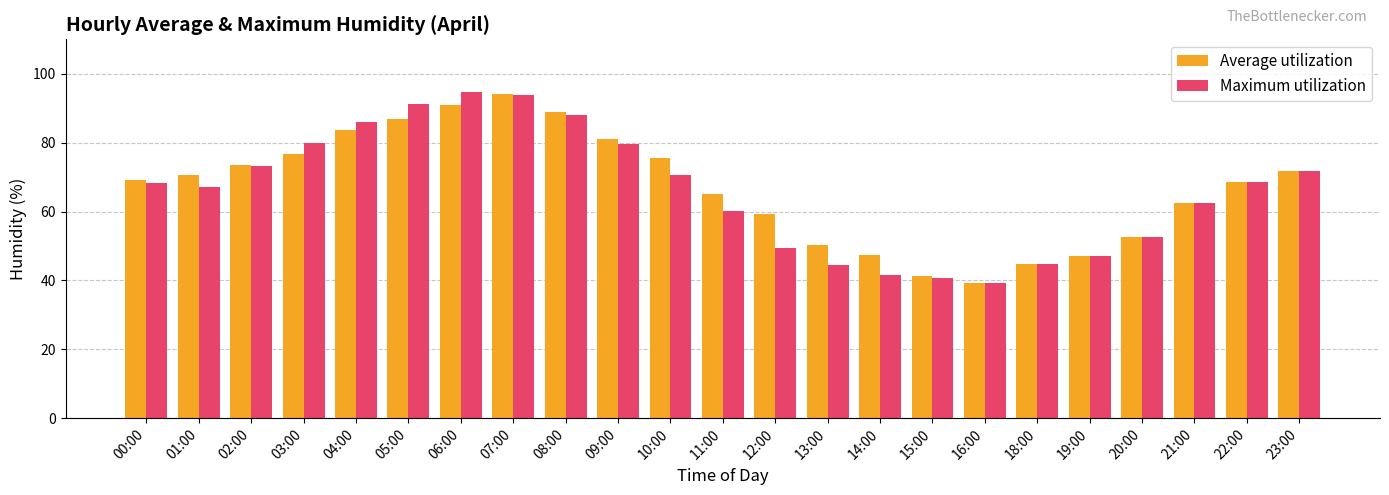

Is it true that Maximum utilization equals 28.2 at 14:00?

False